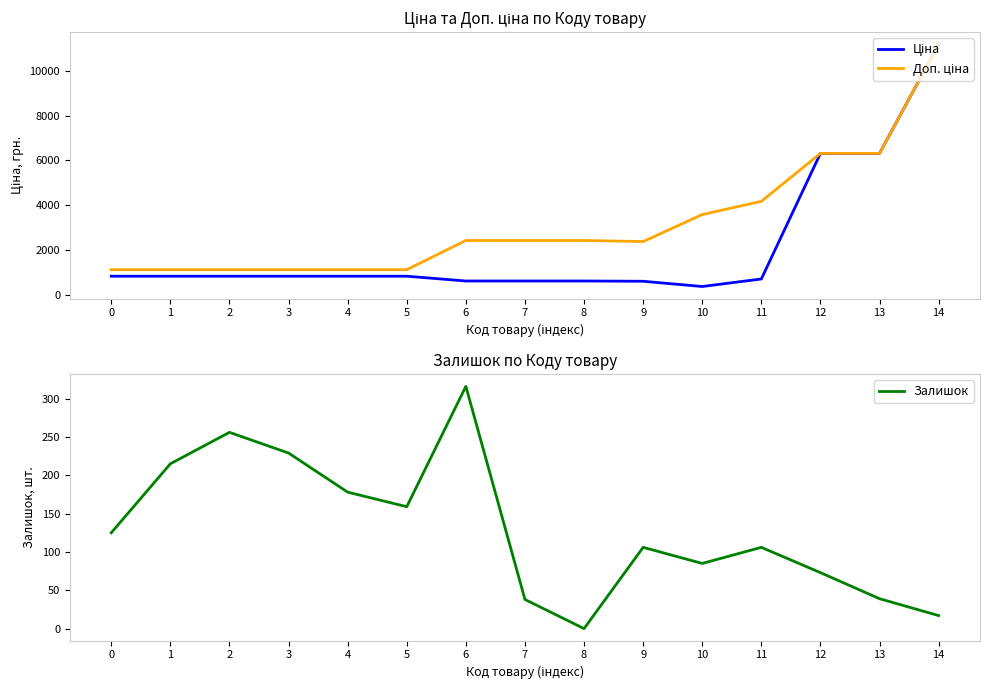

Which series has the largest total across all categories?

Доп. ціна